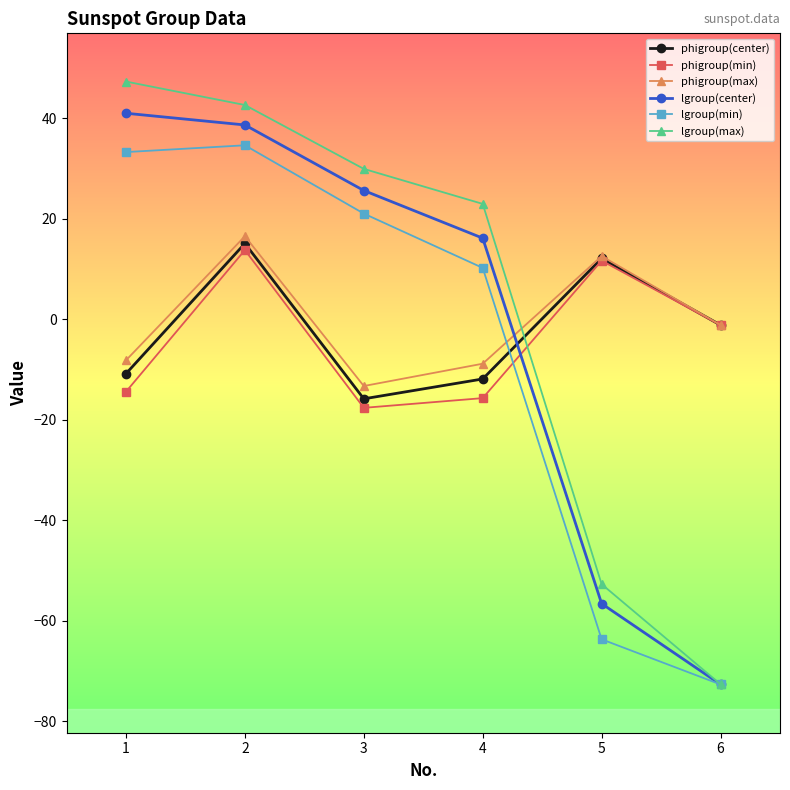

Reading left to right, transcribe all the data shown in this chart.

phigroup(center): -10.8	15.1	-15.8	-11.9	12.1	-1.2
phigroup(min): -14.4	13.8	-17.6	-15.7	11.7	-1.2
phigroup(max): -8.2	16.5	-13.3	-8.8	12.6	-1.1
lgroup(center): 41.0	38.7	25.6	16.1	-56.6	-72.7
lgroup(min): 33.3	34.6	21.0	10.2	-63.7	-72.7
lgroup(max): 47.3	42.6	29.9	23.0	-52.7	-72.7